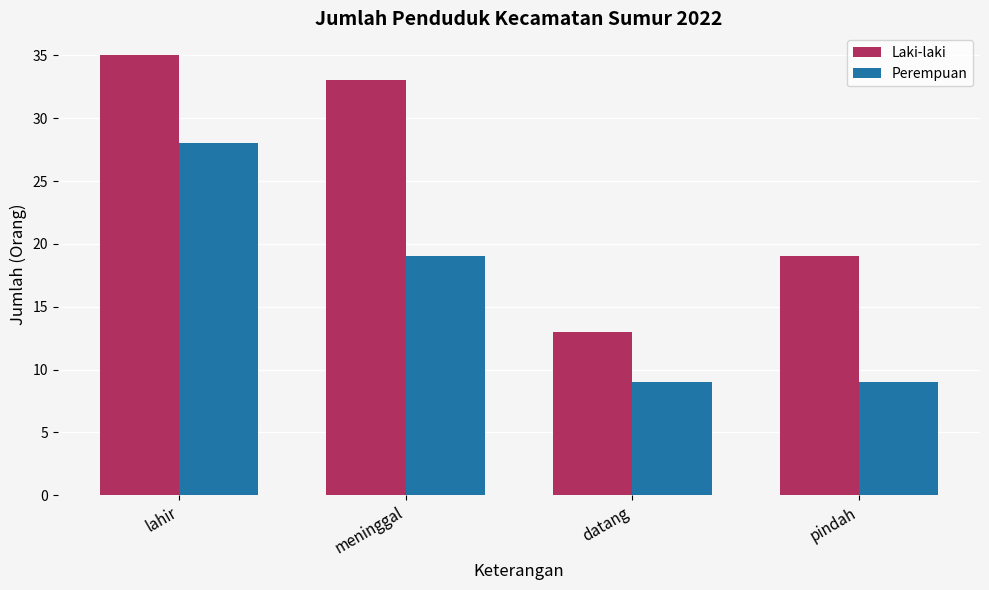

Are the bars horizontal?

No